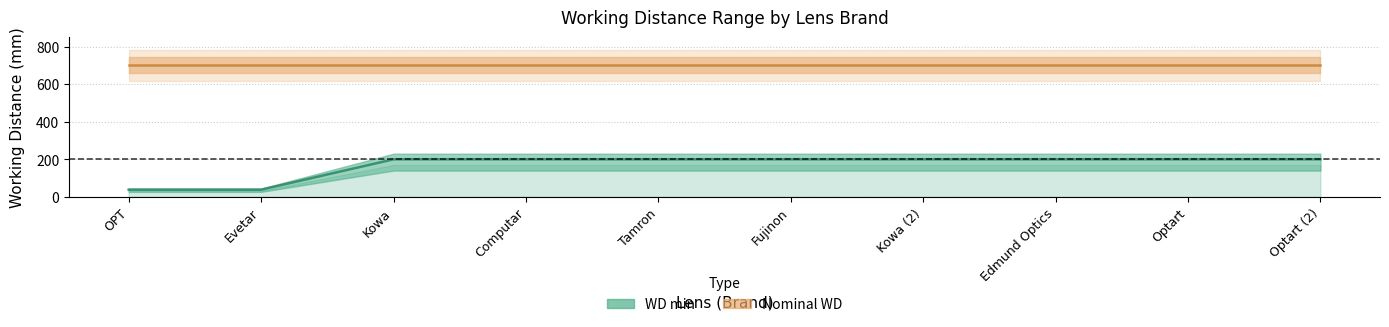

Does the chart have visible grid lines?

Yes